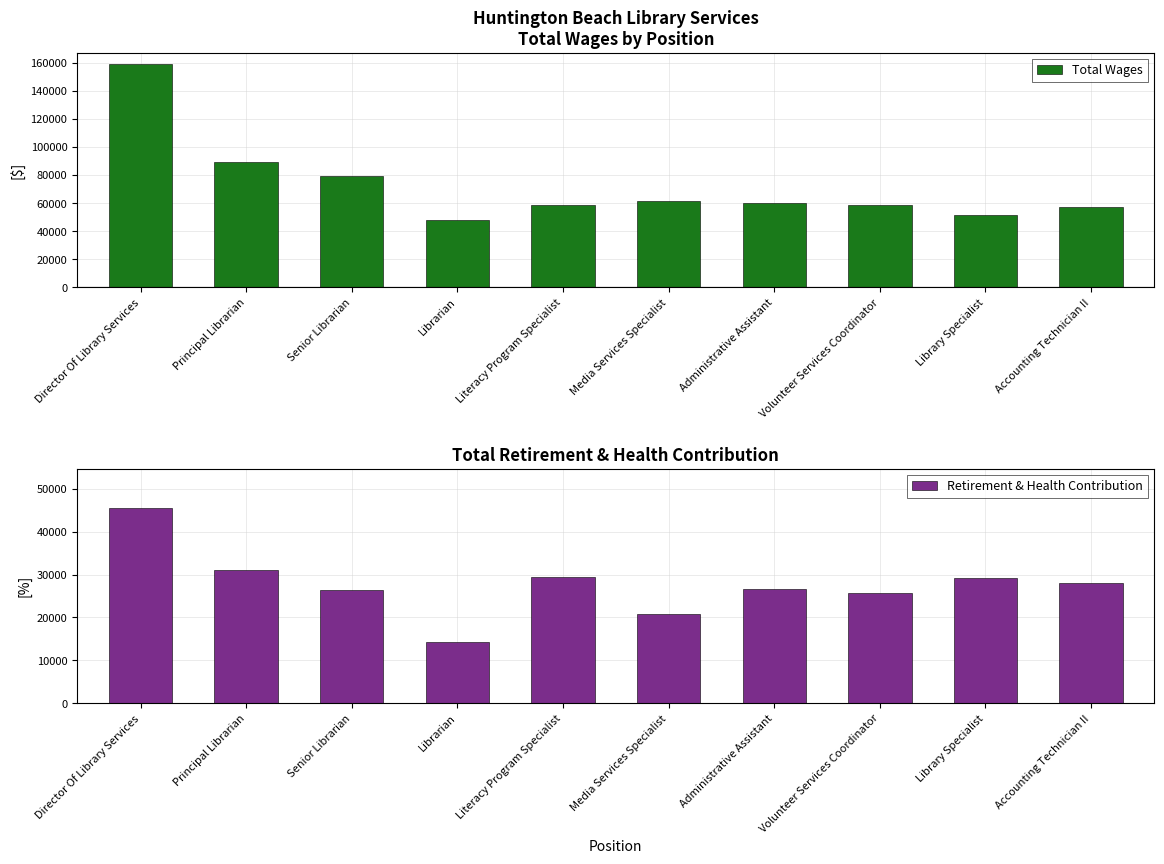

What is the difference between the highest and lowest values at Administrative Assistant?

33692